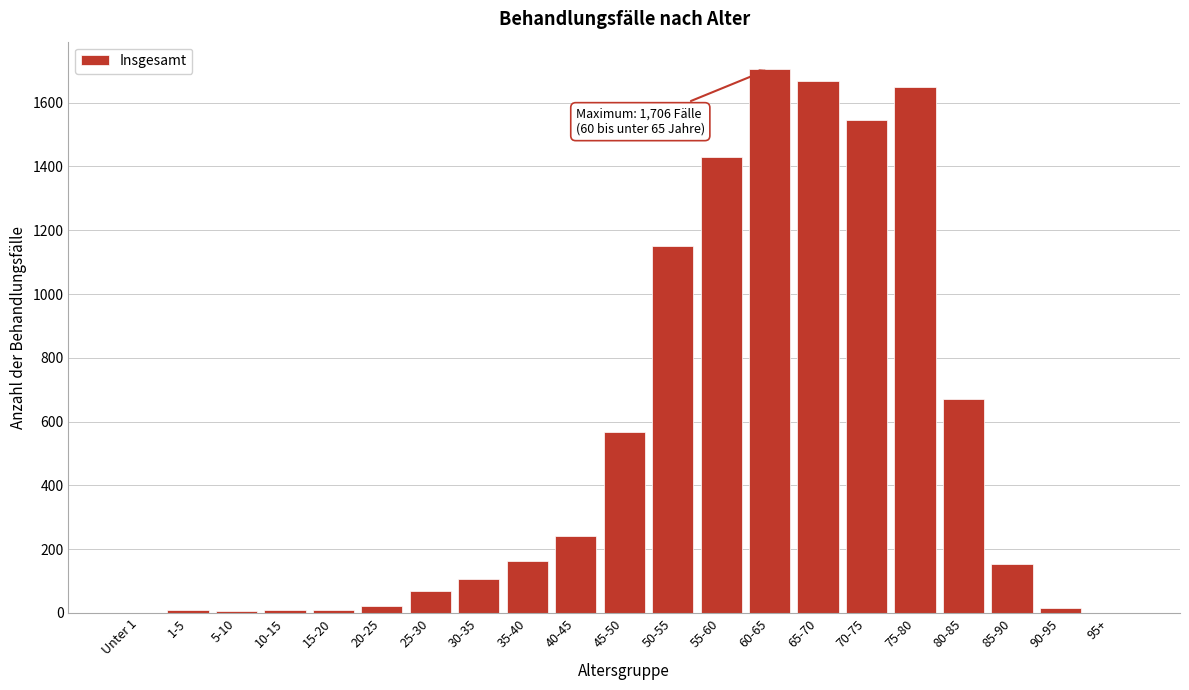

Between 25-30 and 60-65, which is larger?

60-65